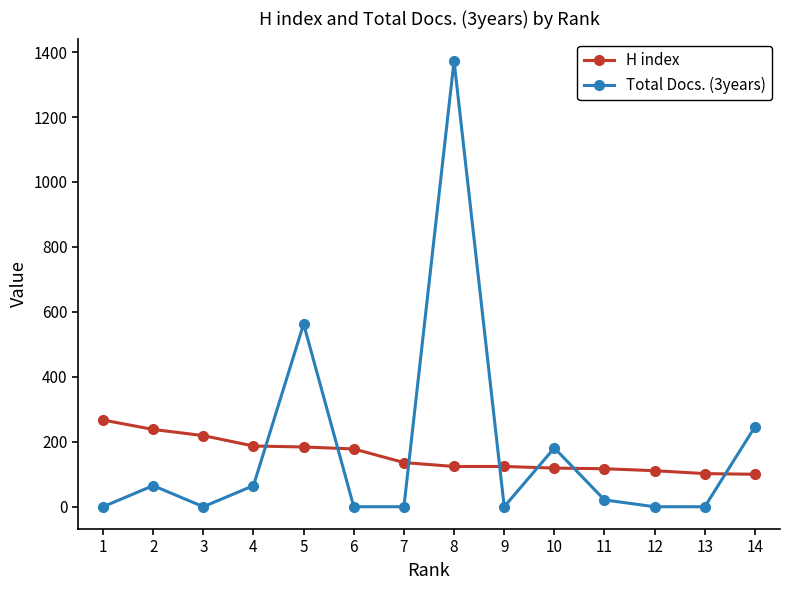

After their last crossing, which series has the higher values: Total Docs. (3years) or H index?

Total Docs. (3years)